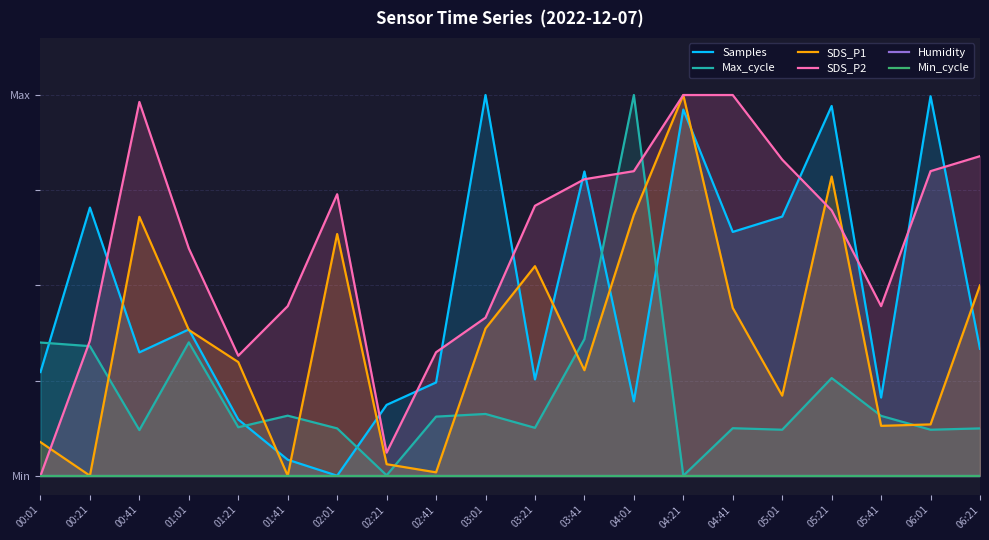

At how many categories does at least one series exceed 0?

20